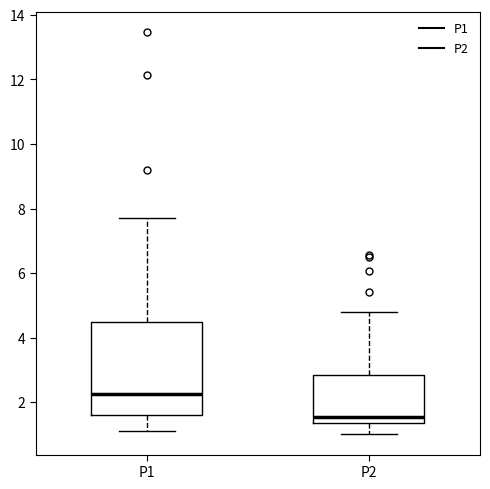

Which box has the highest median line?

P1